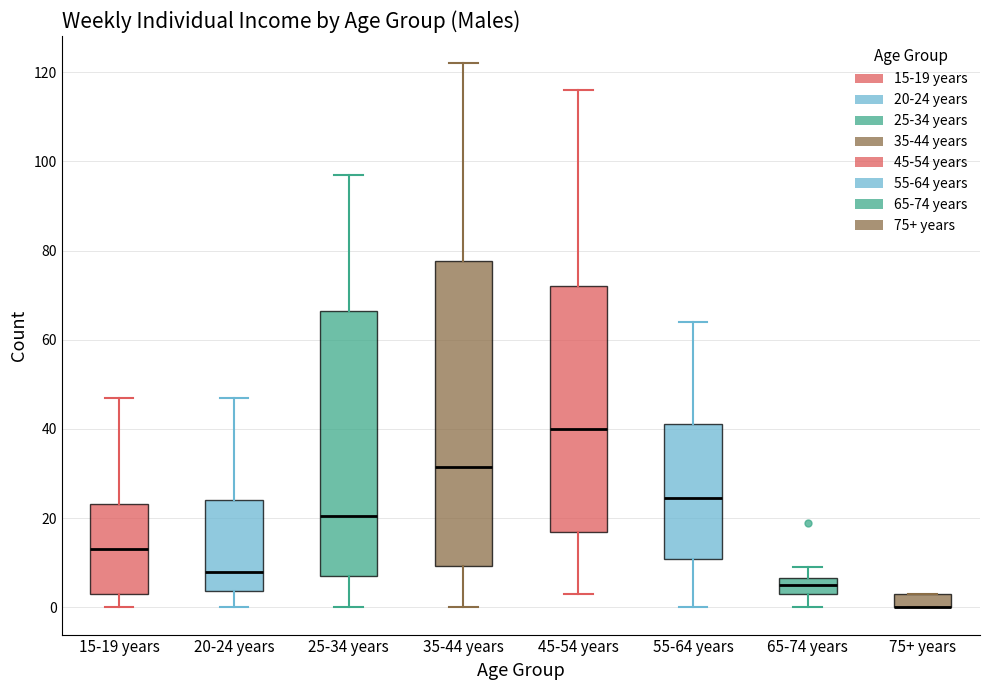

Comparing the boxes themselves (not the whiskers), which one is the tallest?

35-44 years